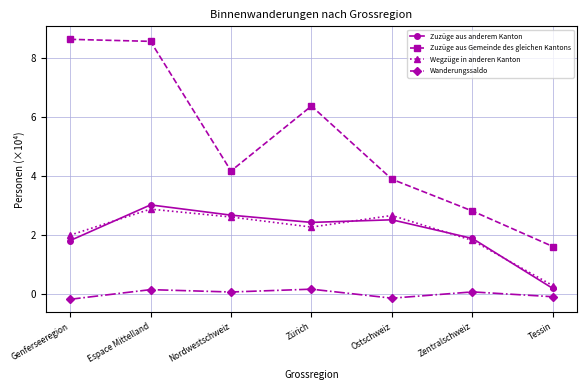

Which series has the largest range (max minus min)?

Zuzüge aus Gemeinde des gleichen Kantons